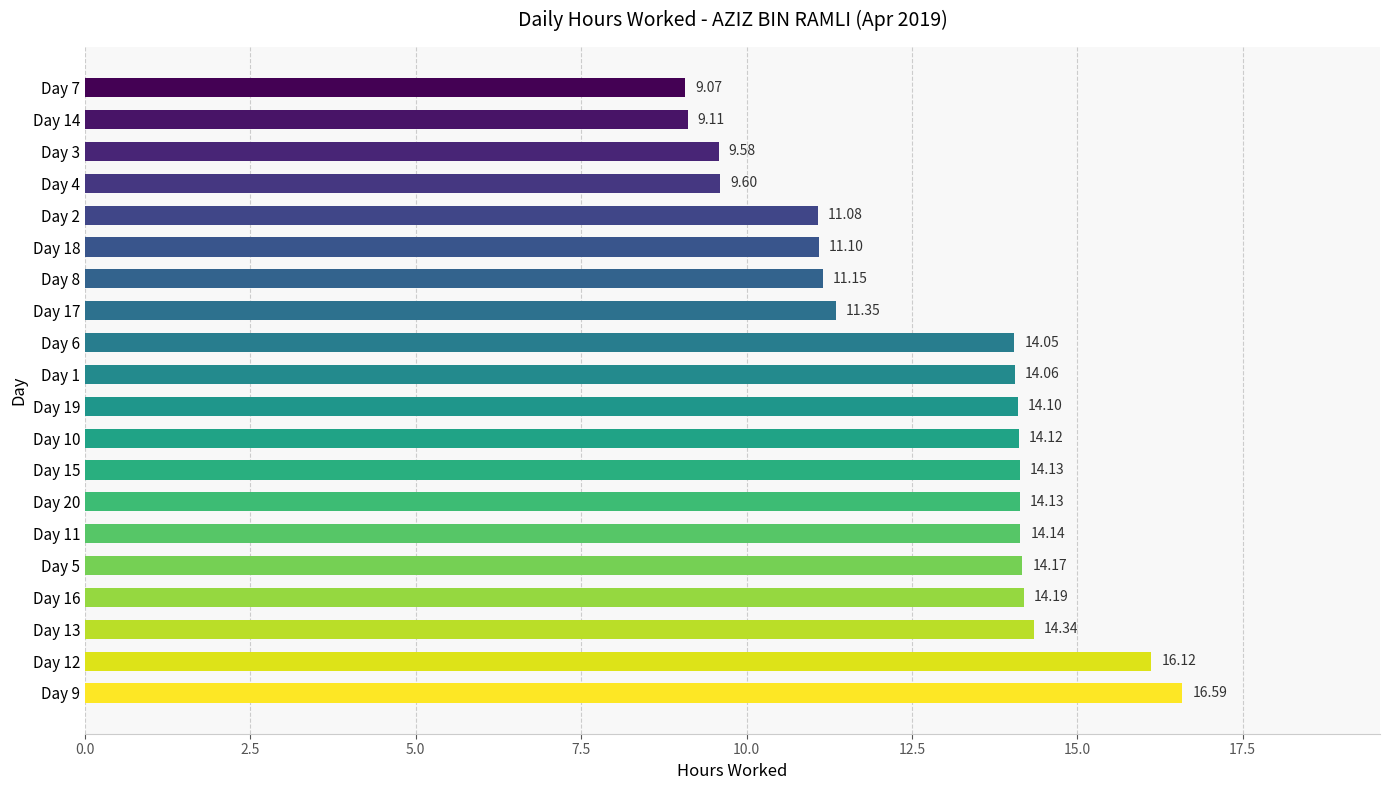

How many values exceed 14?

12